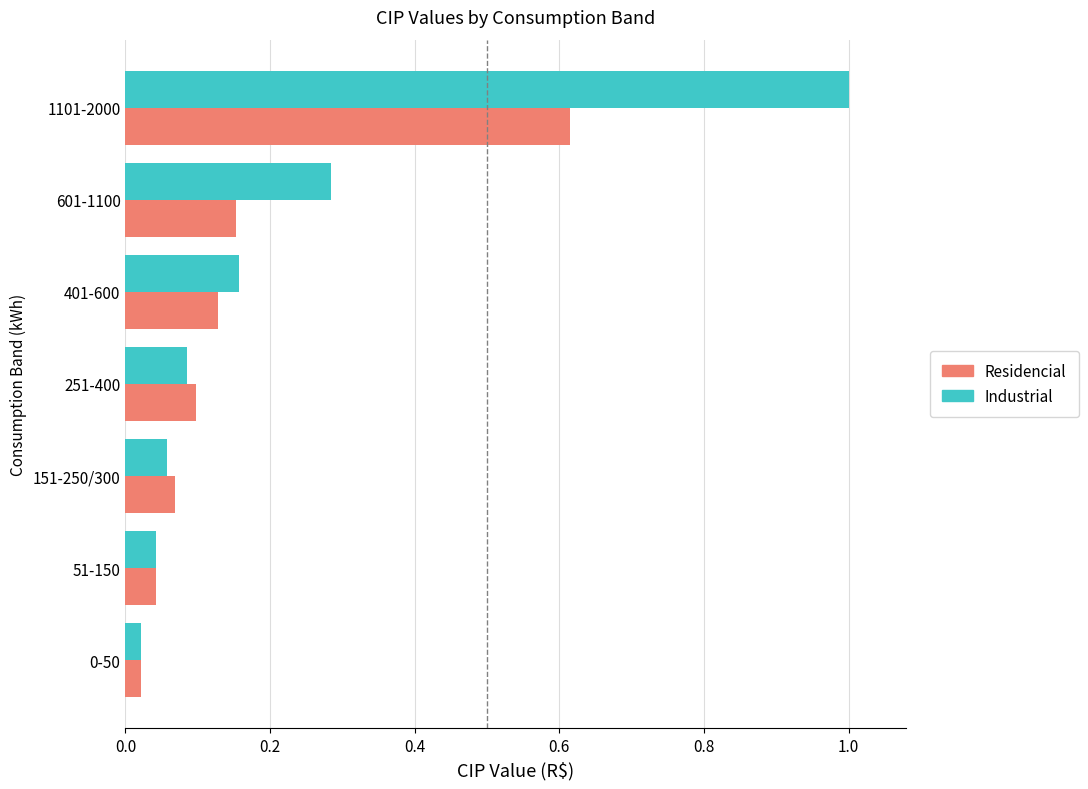

Which series has the largest range (max minus min)?

Industrial